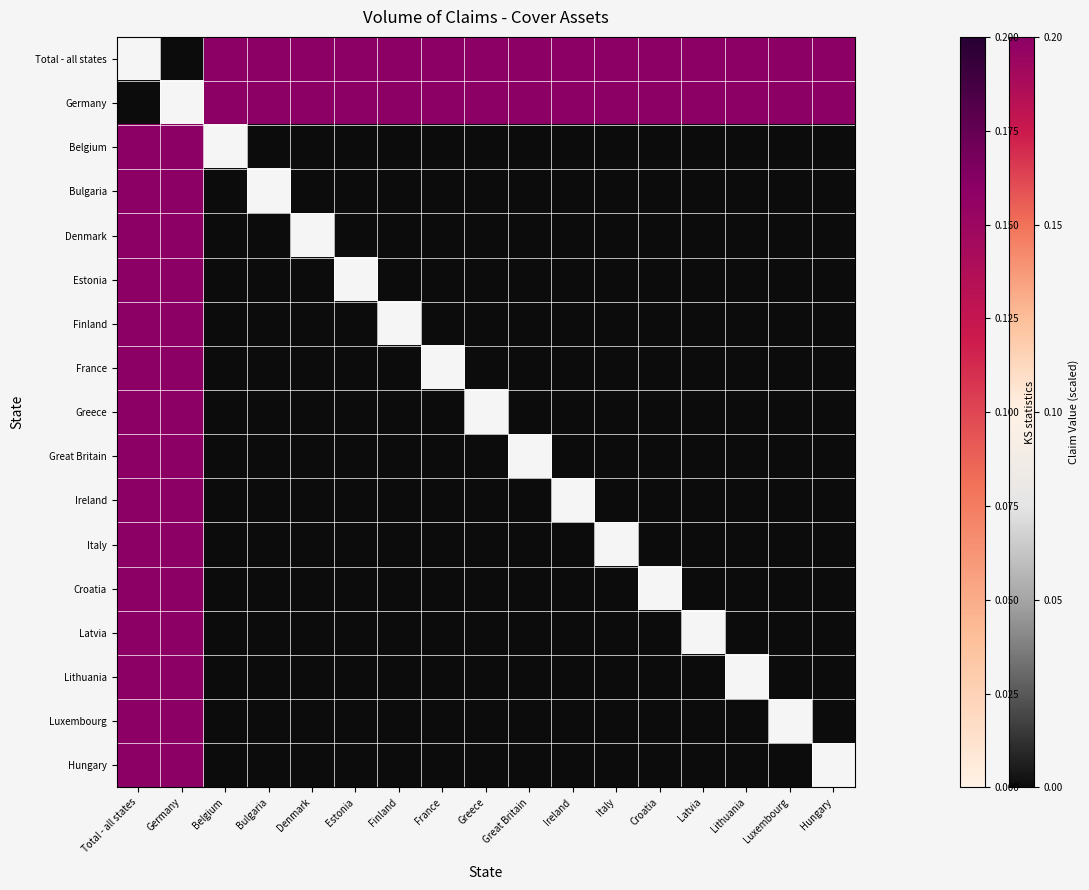

Is it true that Lithuania equals 0.0 at Greece?

True